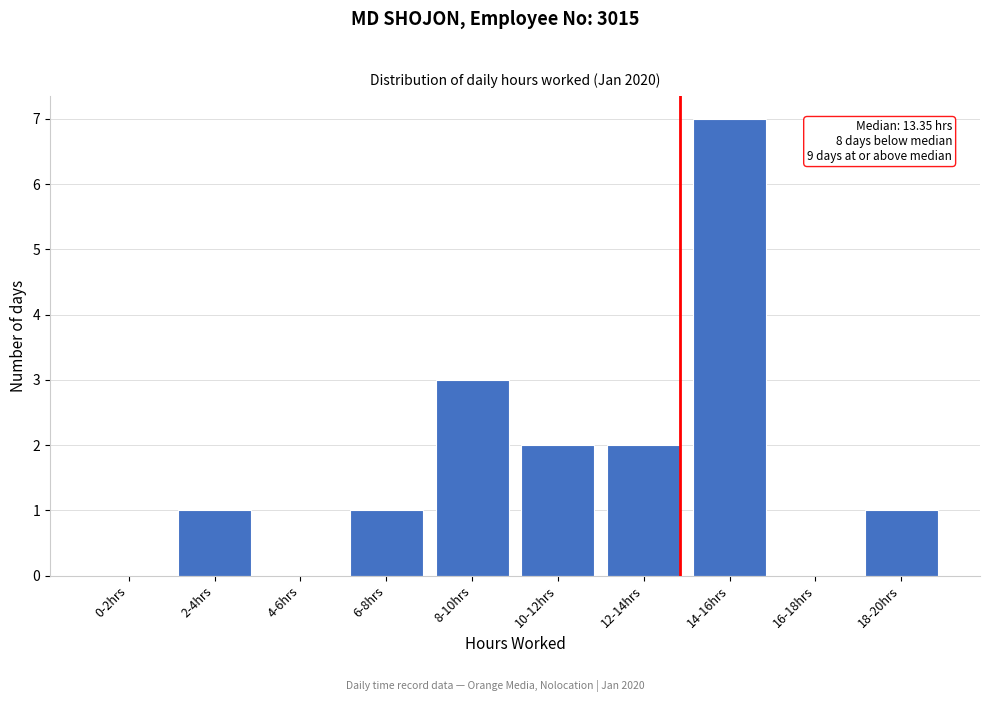

Reading left to right, what are all the values shown in this chart?

0-2hrs=0	2-4hrs=1	4-6hrs=0	6-8hrs=1	8-10hrs=3	10-12hrs=2	12-14hrs=2	14-16hrs=7	16-18hrs=0	18-20hrs=1